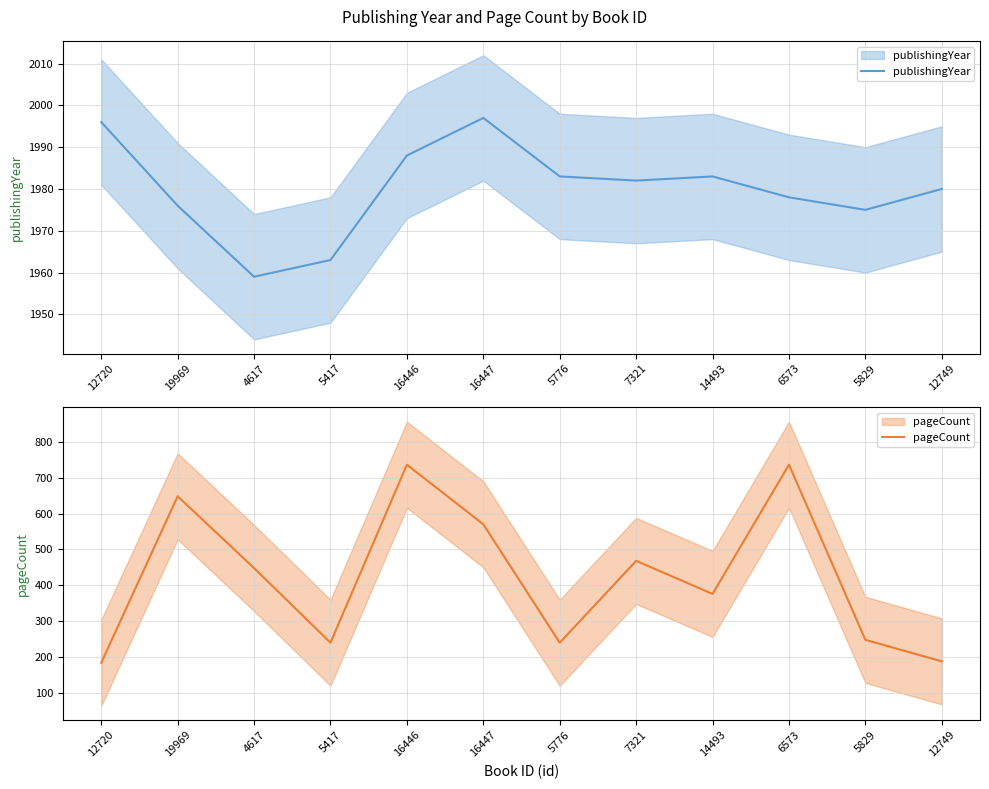

How many values in the publishingYear series are below 1982?

6